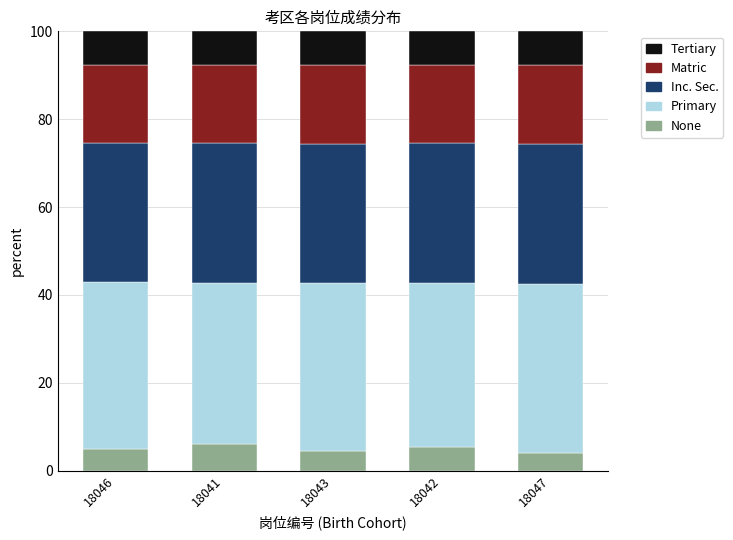

What are all the series names shown in the legend?

Tertiary, Matric, Inc. Sec., Primary, None